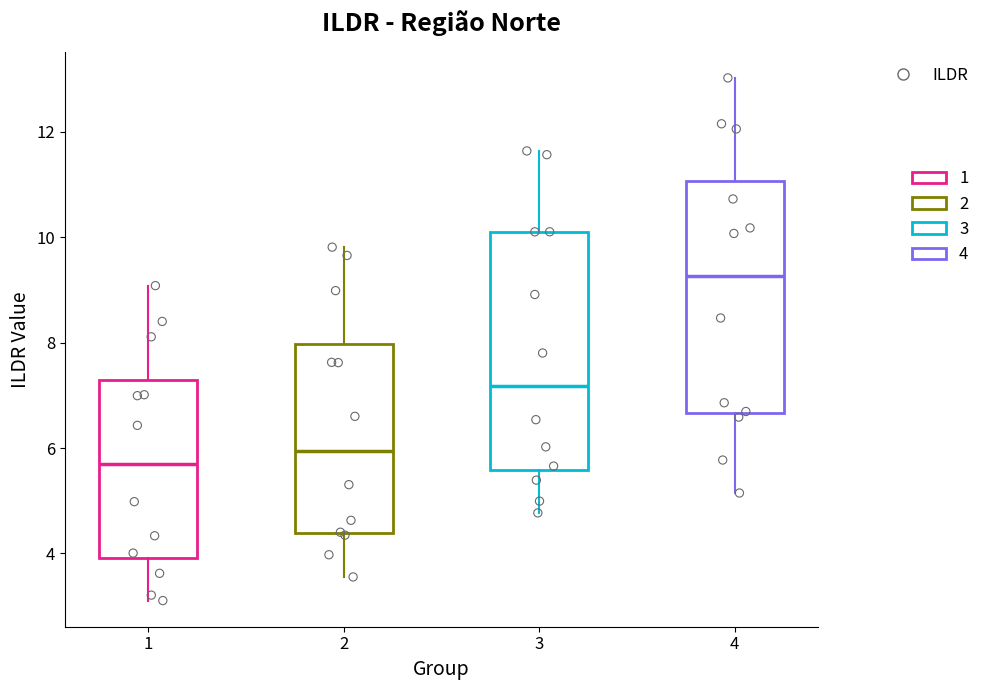

Reading left to right, read every box against the y-axis: the position of its median line, the range the box covers, and the ends of its whiskers. The values are not printed on the chart, so give them approximately, as read against the axis.

1: median 5.8, box 4.0 to 7.2, whiskers 3.2 to 9.0
2: median 6.0, box 4.4 to 8.0, whiskers 3.6 to 9.8
3: median 7.2, box 5.6 to 10.2, whiskers 4.8 to 11.6
4: median 9.2, box 6.6 to 11.0, whiskers 5.2 to 13.0